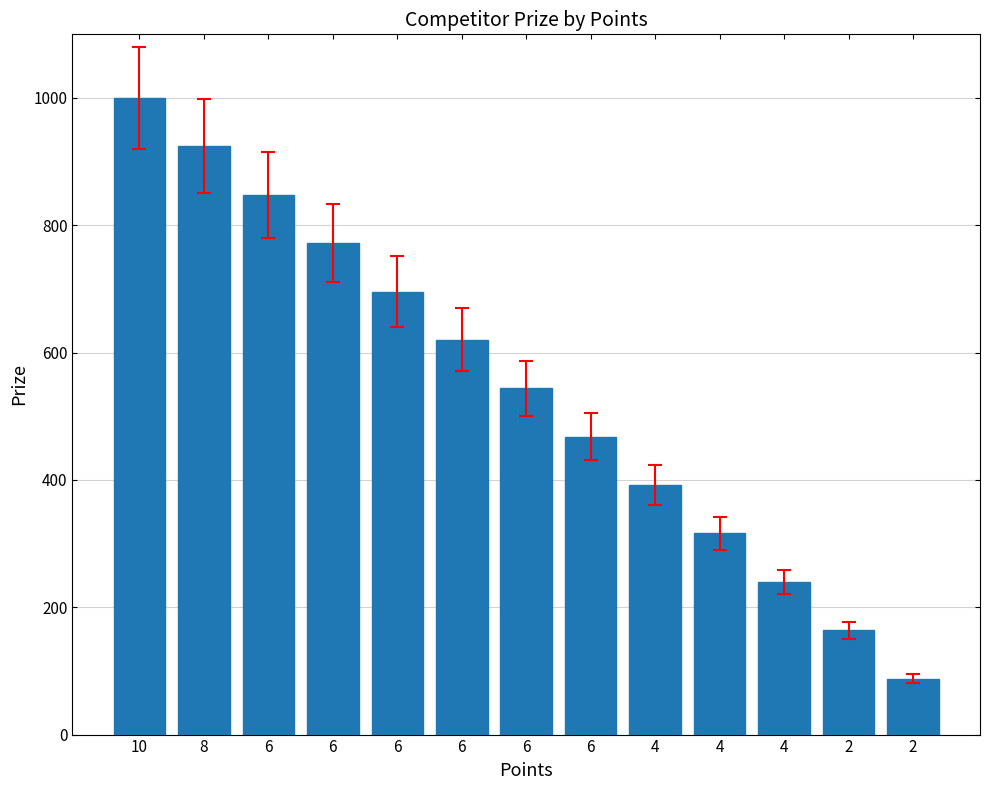

How many bars are there in total?

13